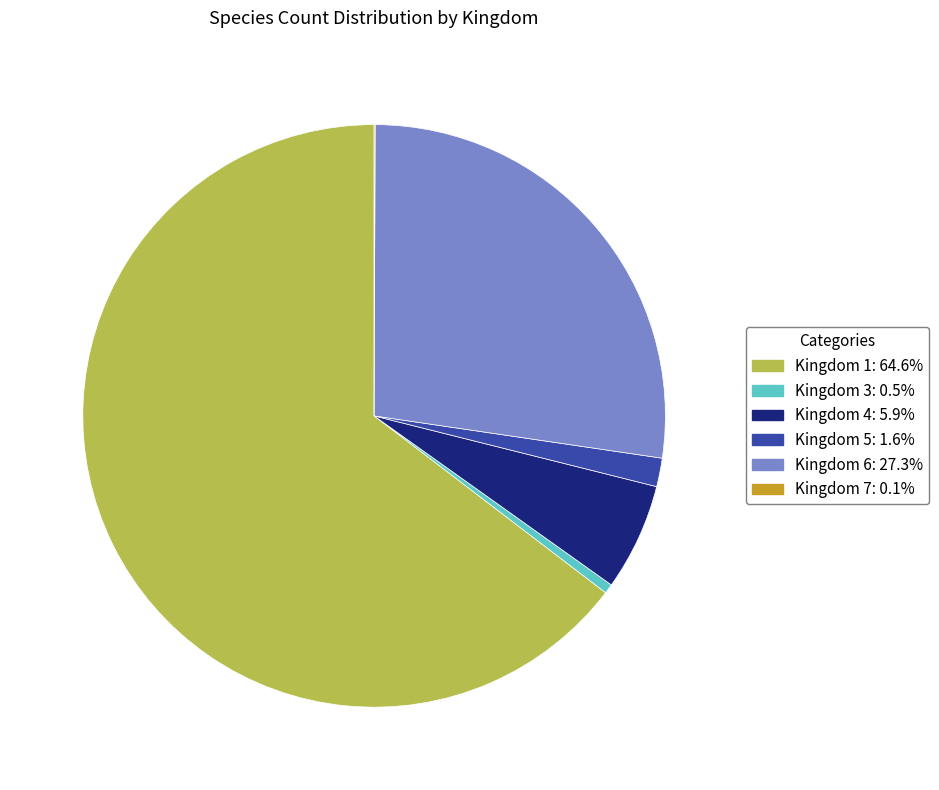

Does any single category account for the majority?

Yes